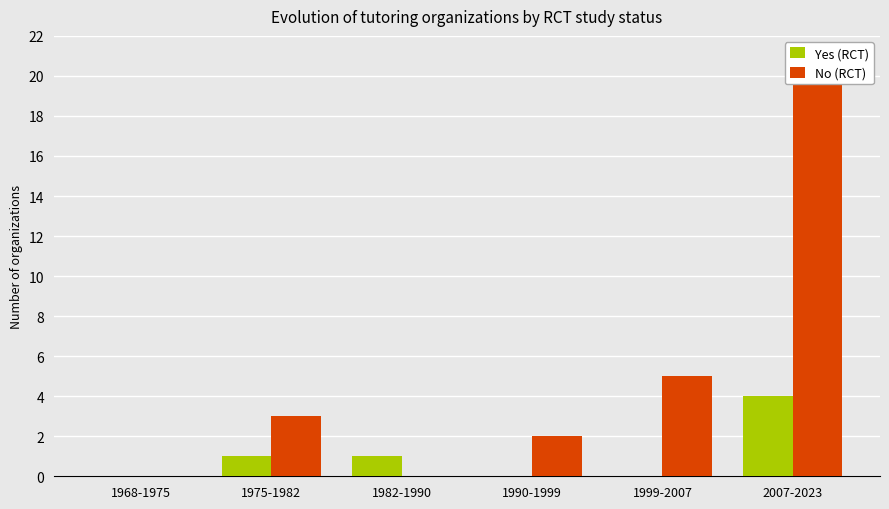

Which series has the largest total across all categories?

No (RCT)